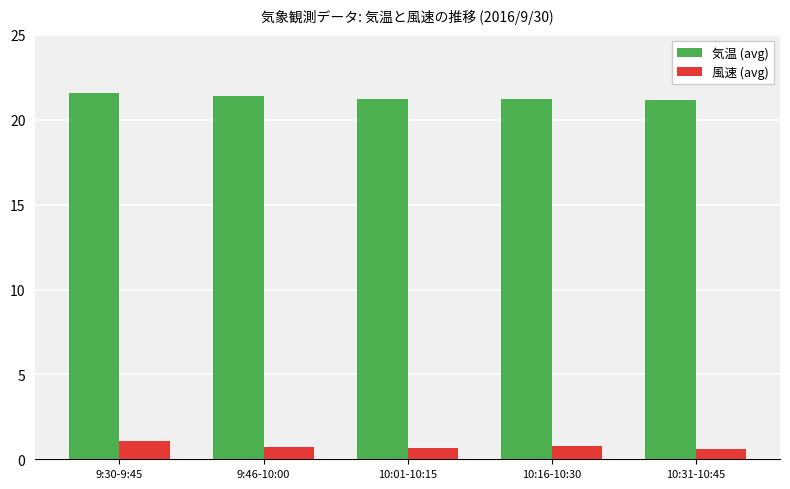

What is the minimum value shown in the chart?

0.6